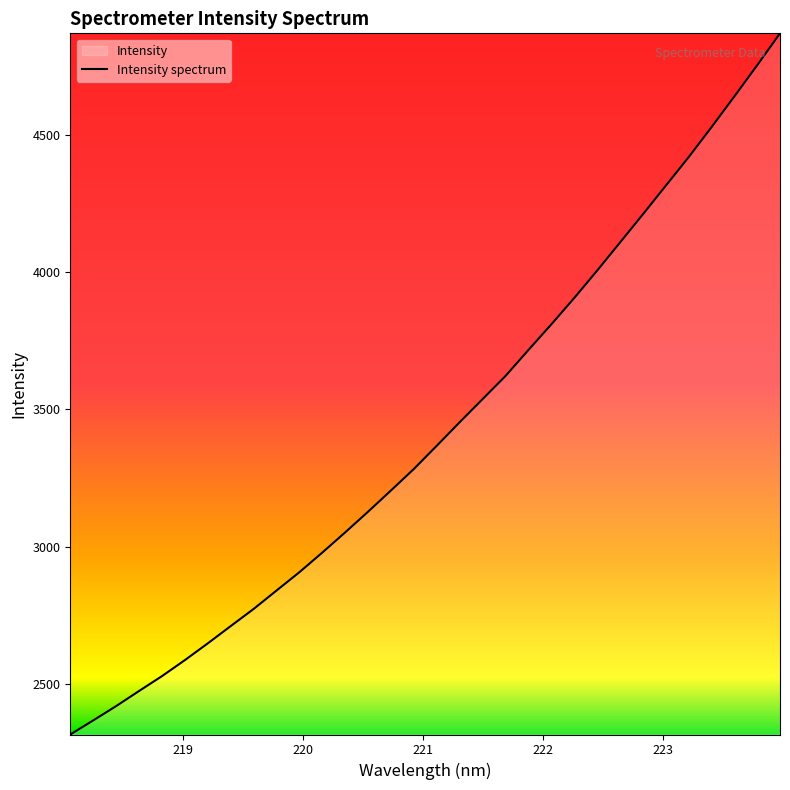

Does the chart display data point markers on the line(s)?

No